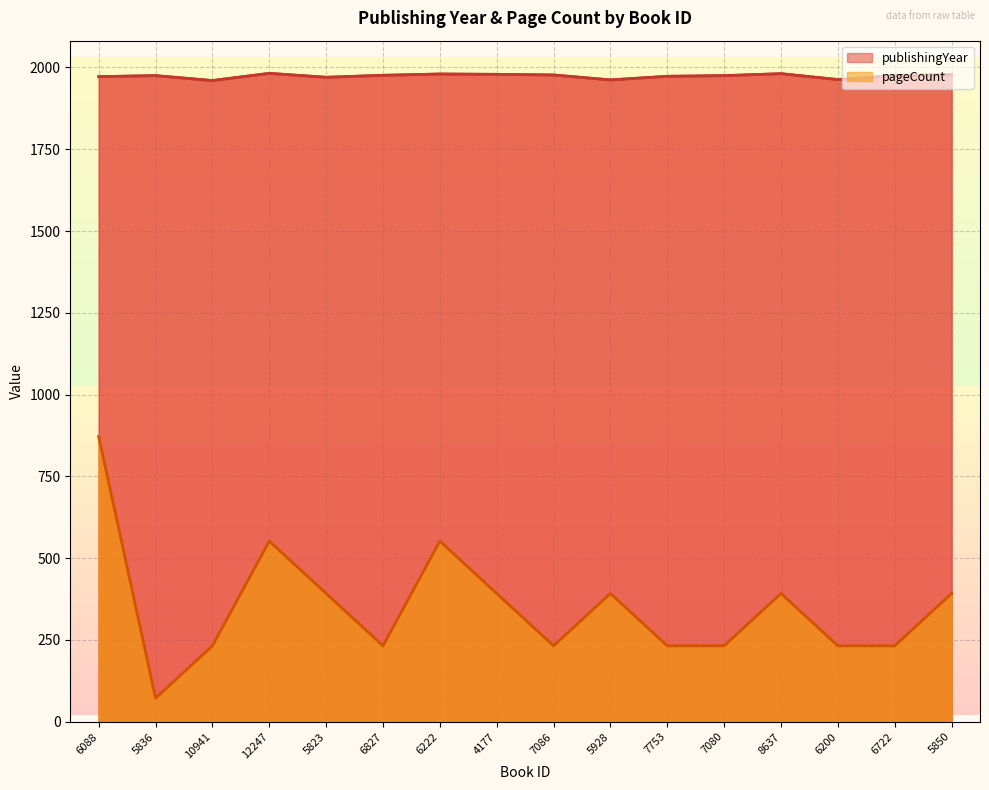

True or false: publishingYear and pageCount intersect in this chart.

False